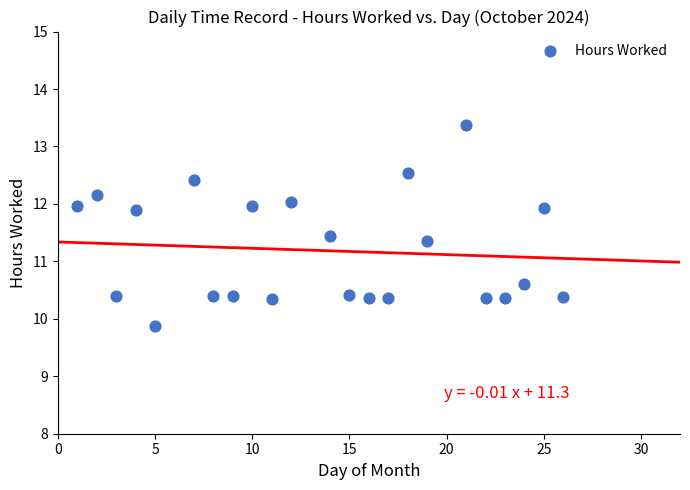

What is the range of X values (max minus min)?

25.0